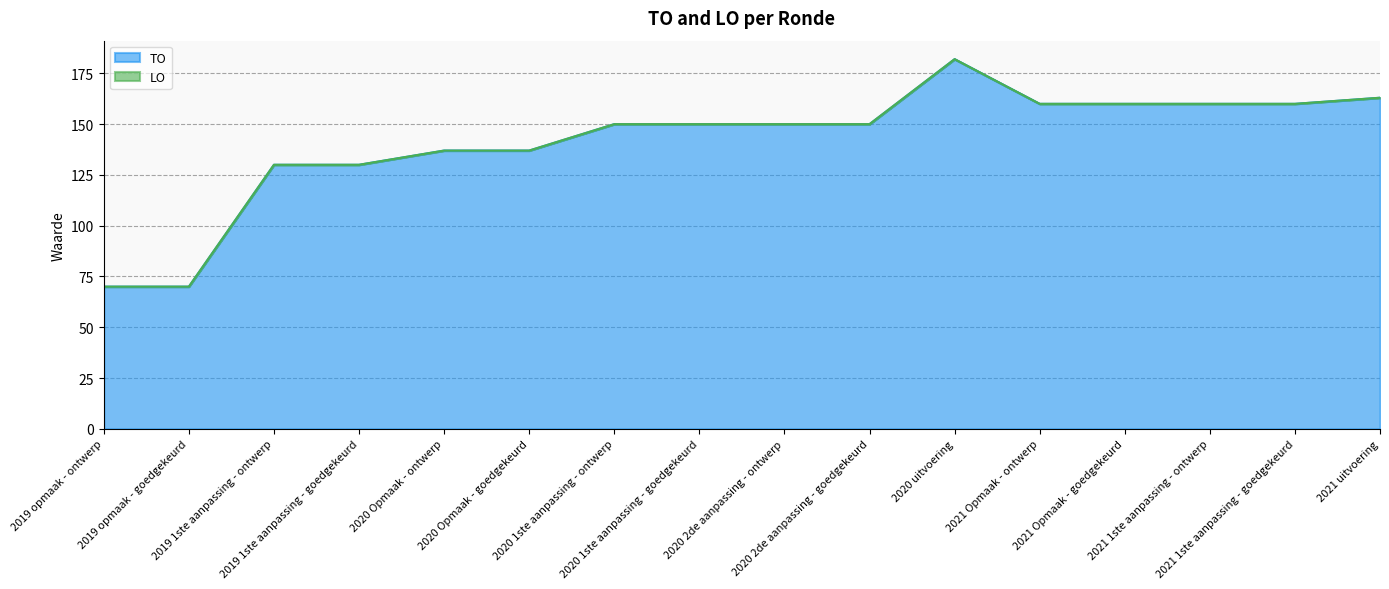

What is the ratio of the value at 2019 opmaak - ontwerp to the value at 2021 uitvoering?

0.4